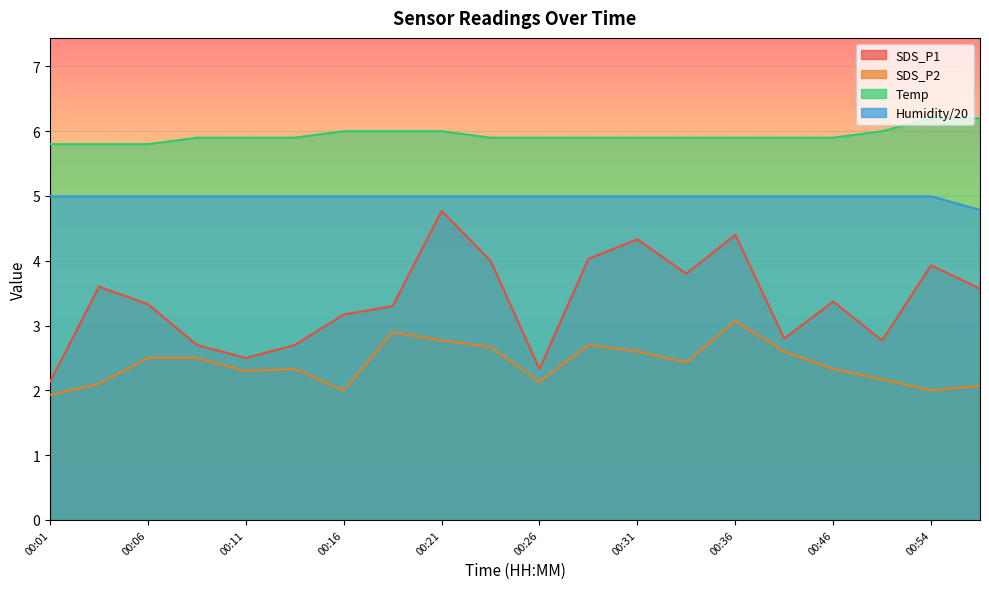

Which series has the largest total across all categories?

Temp